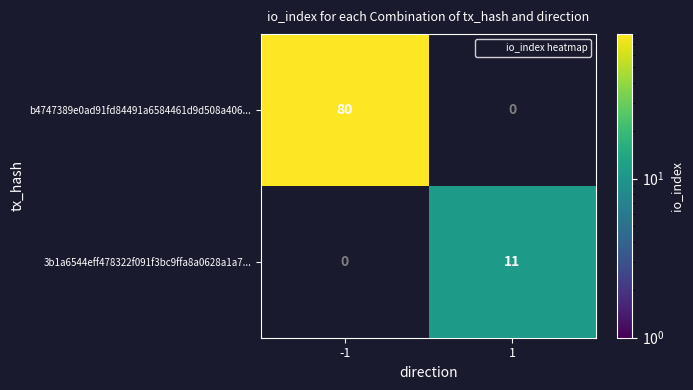

At 1, list the series in order from smallest to largest.

b4747389e0ad91fd84491a6584461d9d508a406..., 3b1a6544eff478322f091f3bc9ffa8a0628a1a7...